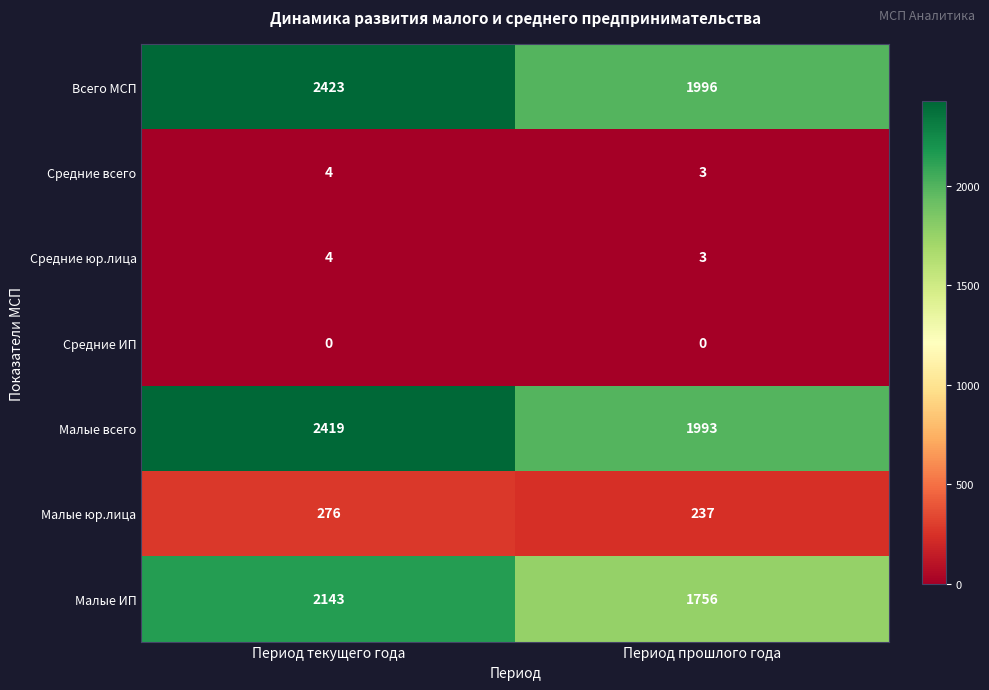

What is the average value of the Средние юр.лица series?

4